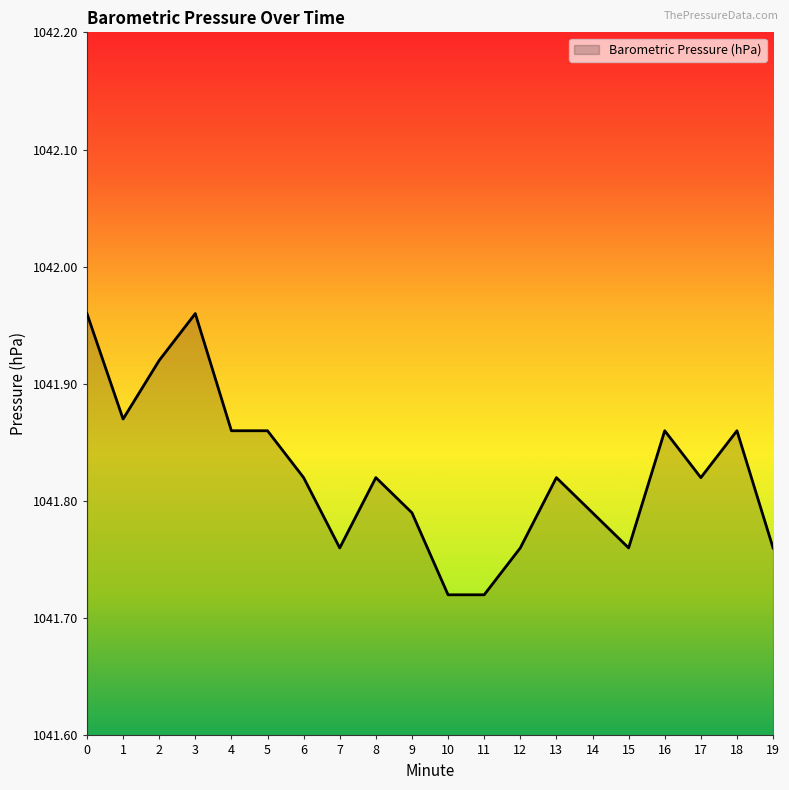

Approximately how many times larger is the value at 14 compared to 1?

1.0